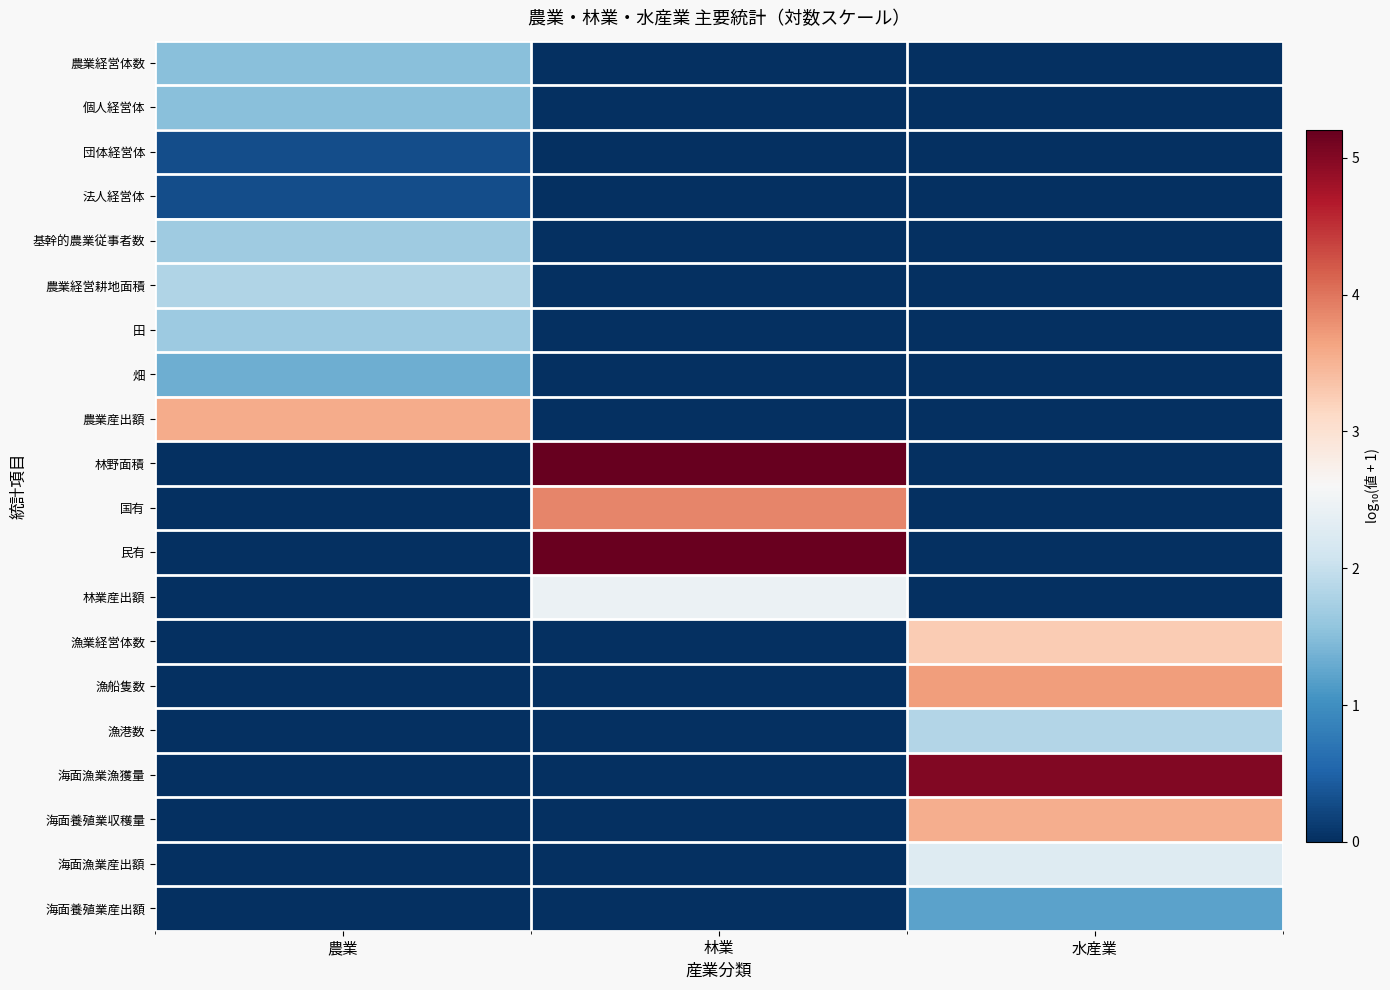

How many categories are shown in the chart?

3